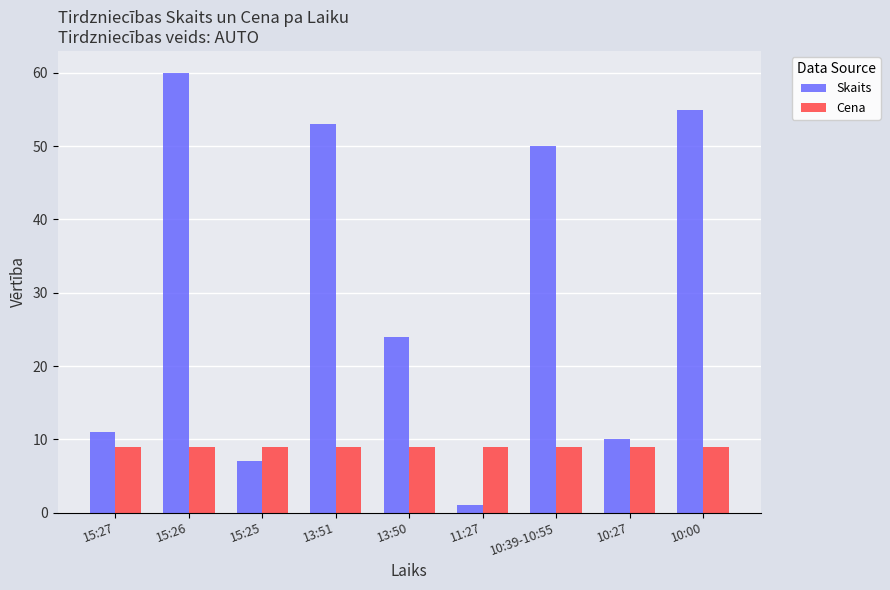

At 10:00, list the series in order from smallest to largest.

Cena, Skaits